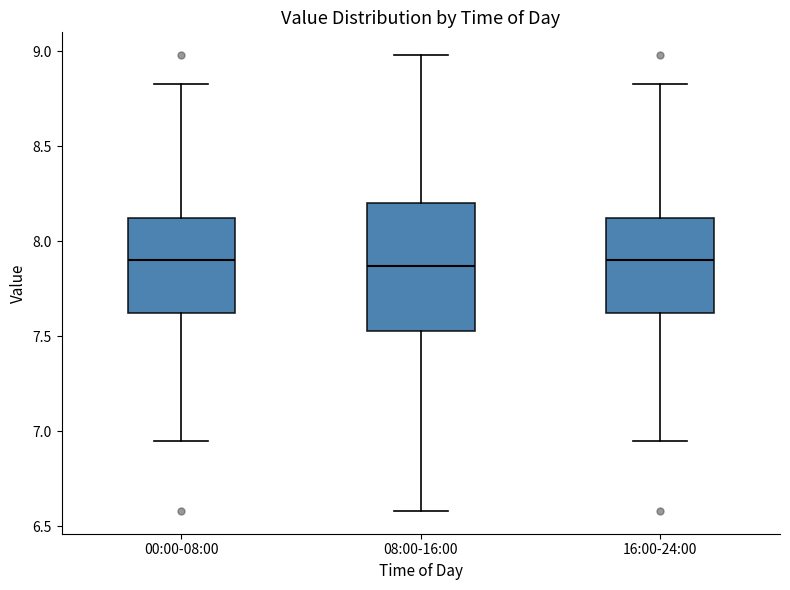

Reading left to right, read every box against the y-axis: the position of its median line, the range the box covers, and the ends of its whiskers. The values are not printed on the chart, so give them approximately, as read against the axis.

00:00-08:00: median 7.90, box 7.60 to 8.15, whiskers 6.95 to 8.85
08:00-16:00: median 7.85, box 7.55 to 8.20, whiskers 6.60 to 9.00
16:00-24:00: median 7.90, box 7.60 to 8.15, whiskers 6.95 to 8.85